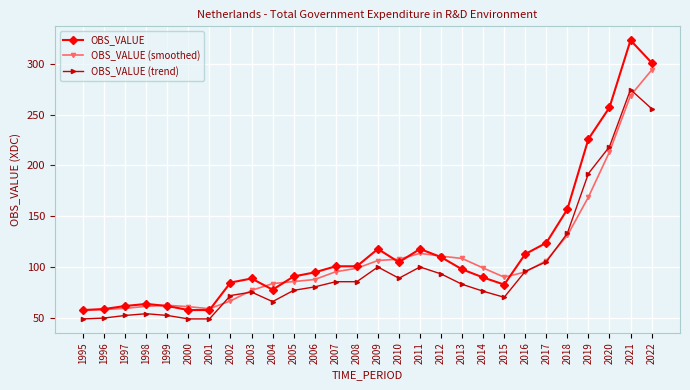

What is the difference between the second highest and minimum values in the OBS_VALUE (smoothed) series?

210.7